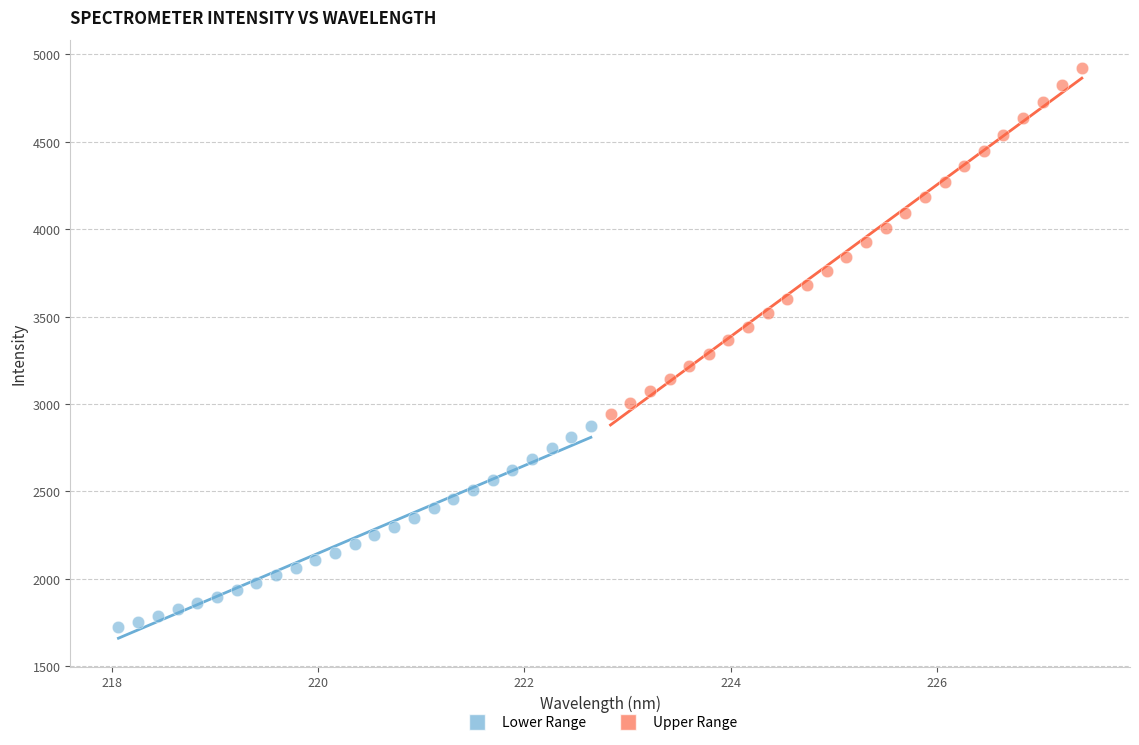

What are all the series names shown in the legend?

Lower Range, Upper Range